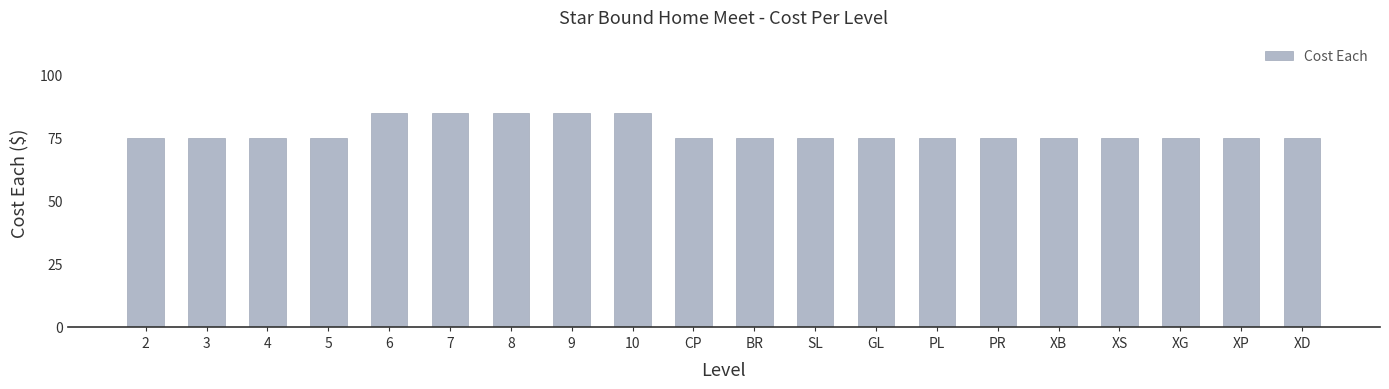

What is the average value?

78